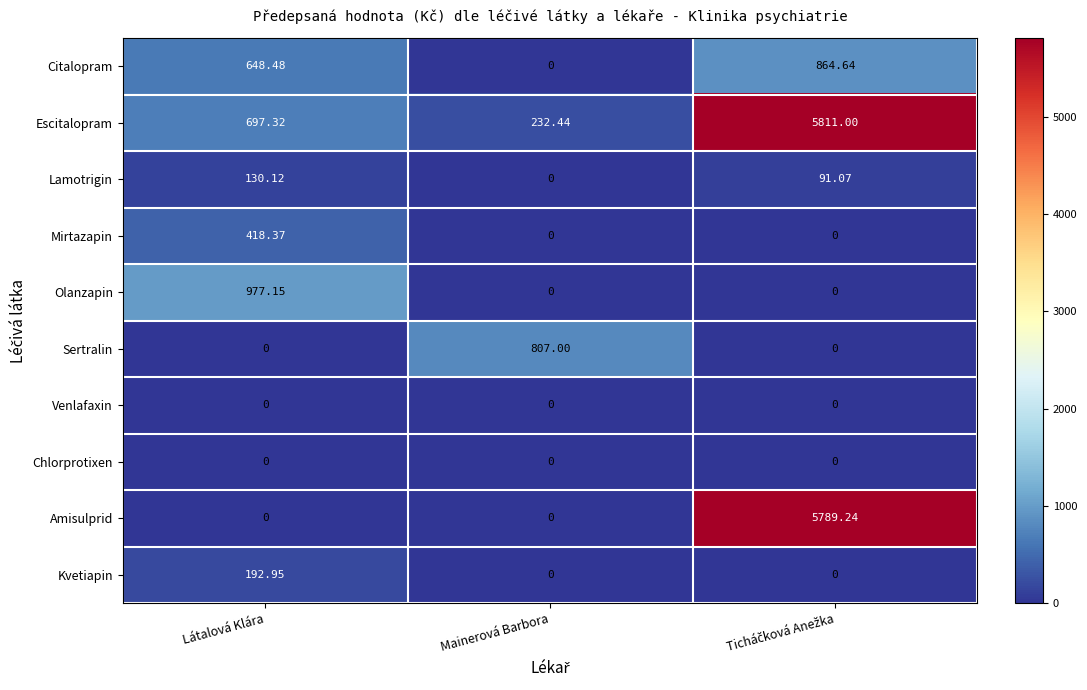

Which category has the highest value in the Olanzapin series?

Látalová Klára